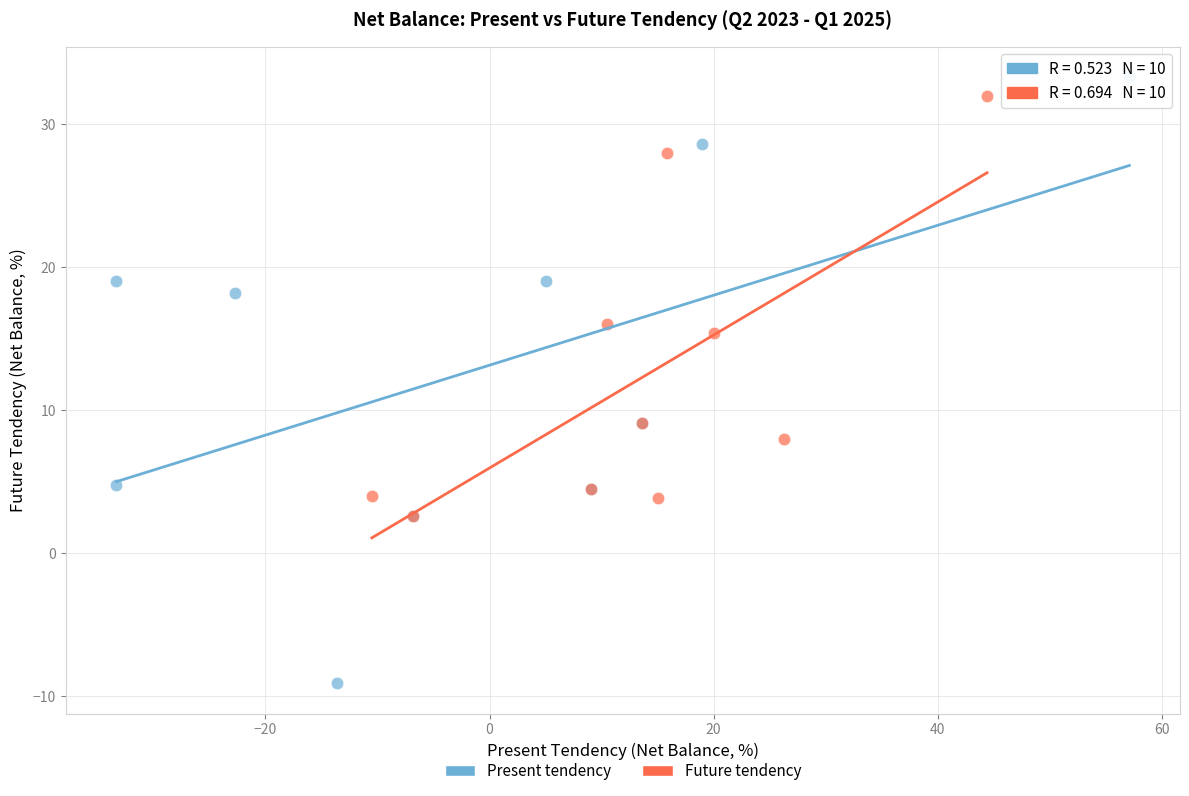

Which series contains the highest Y value?

Present tendency